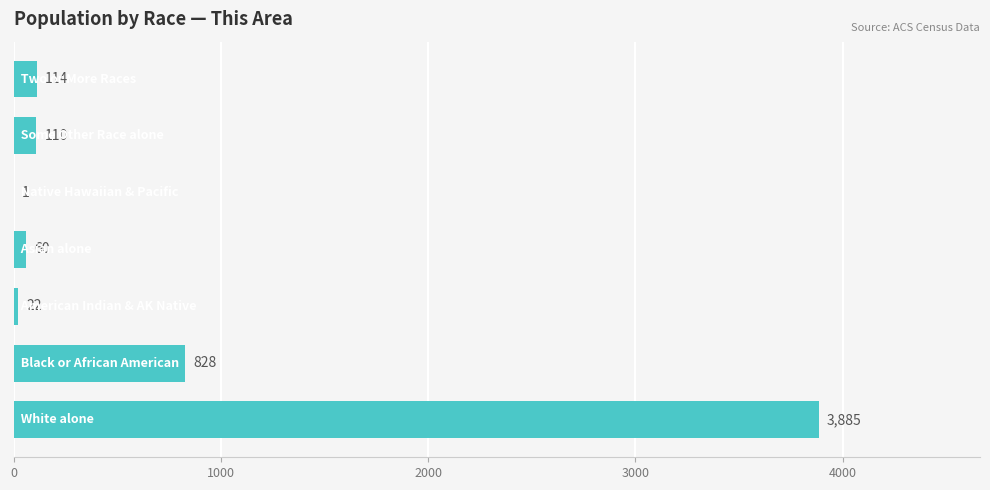

Count the number of data series in this chart.

1